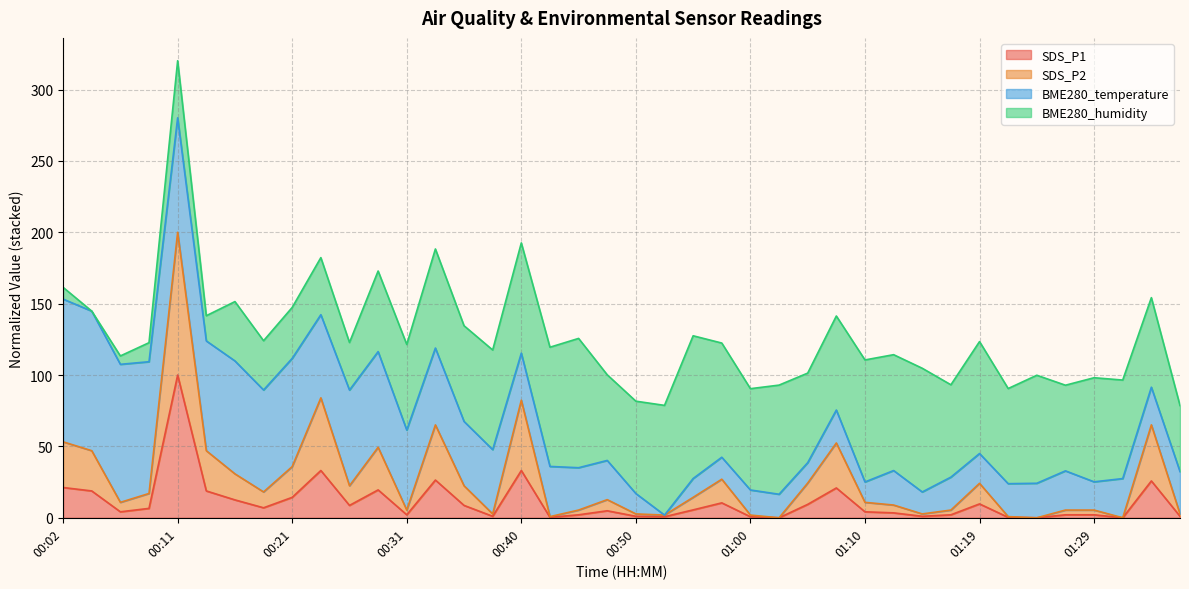

True or false: SDS_P2 and SDS_P1 cross at least once.

False